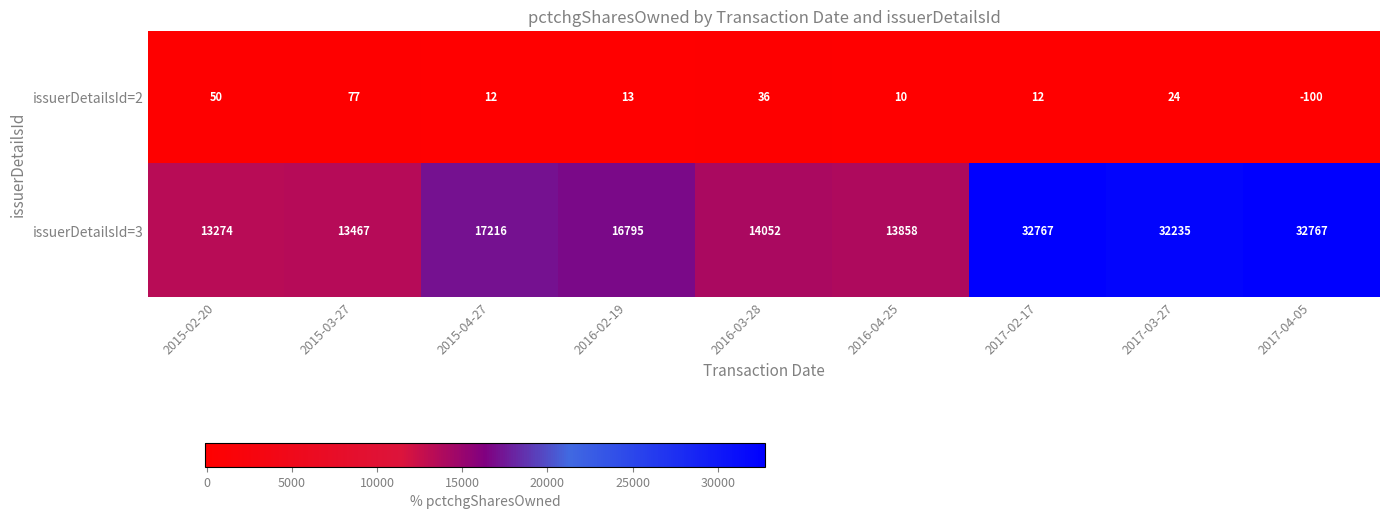

What is the average value of the issuerDetailsId=2 series?

15